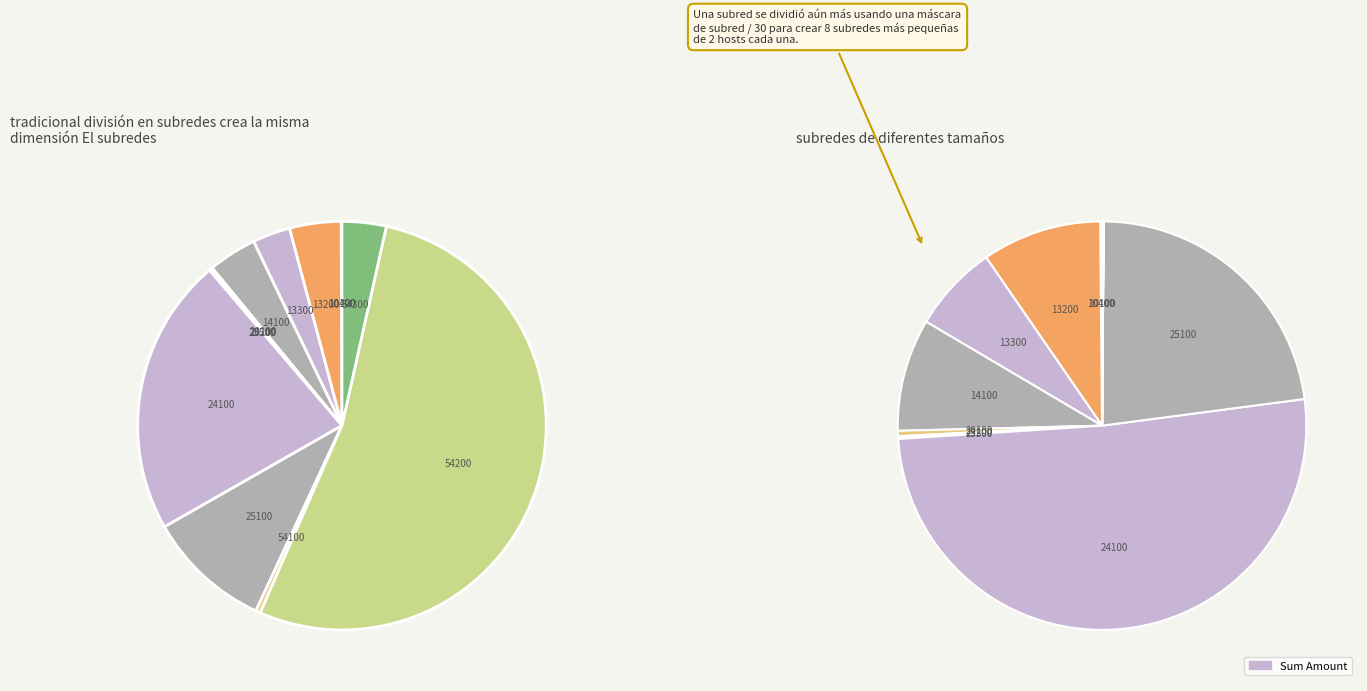

Is it true that 14100 is 4% of the pie?

True